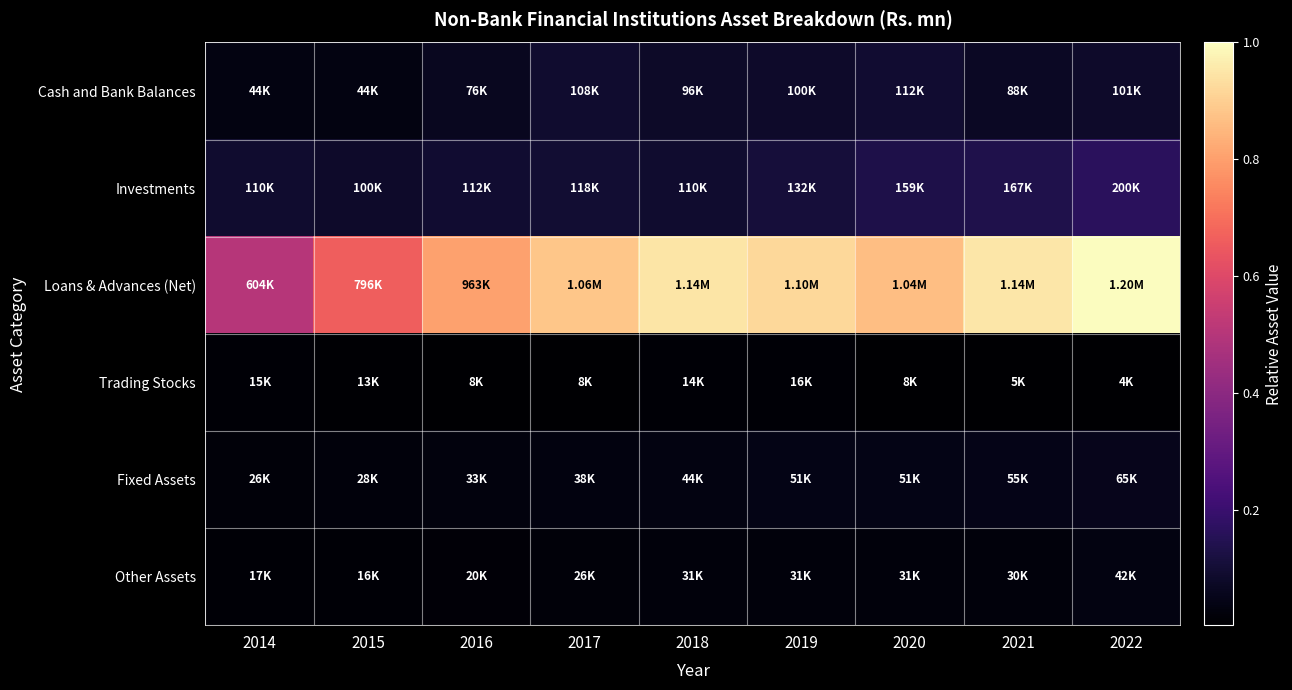

What is the total value across all series at 2014?

0.7